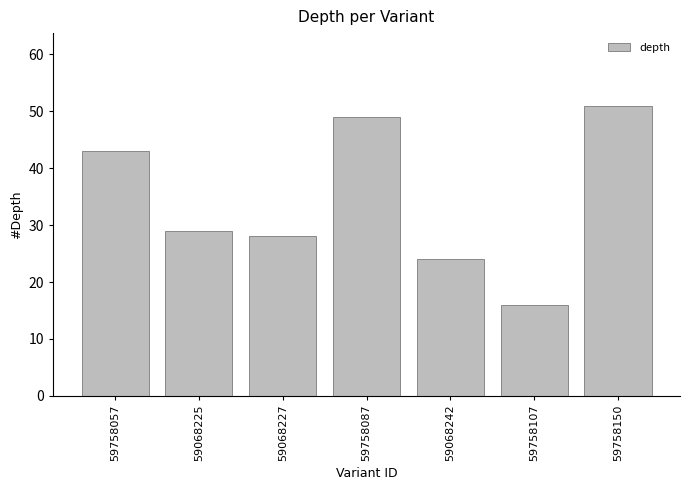

Which label corresponds to the largest value in the chart?

59758150